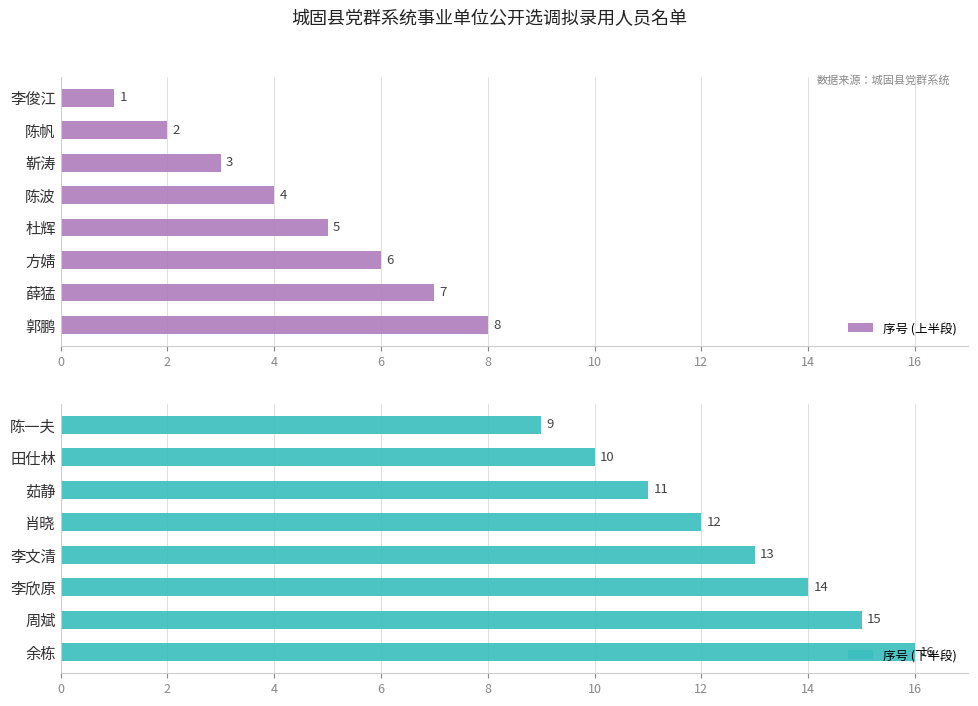

How many bars are there in total?

16